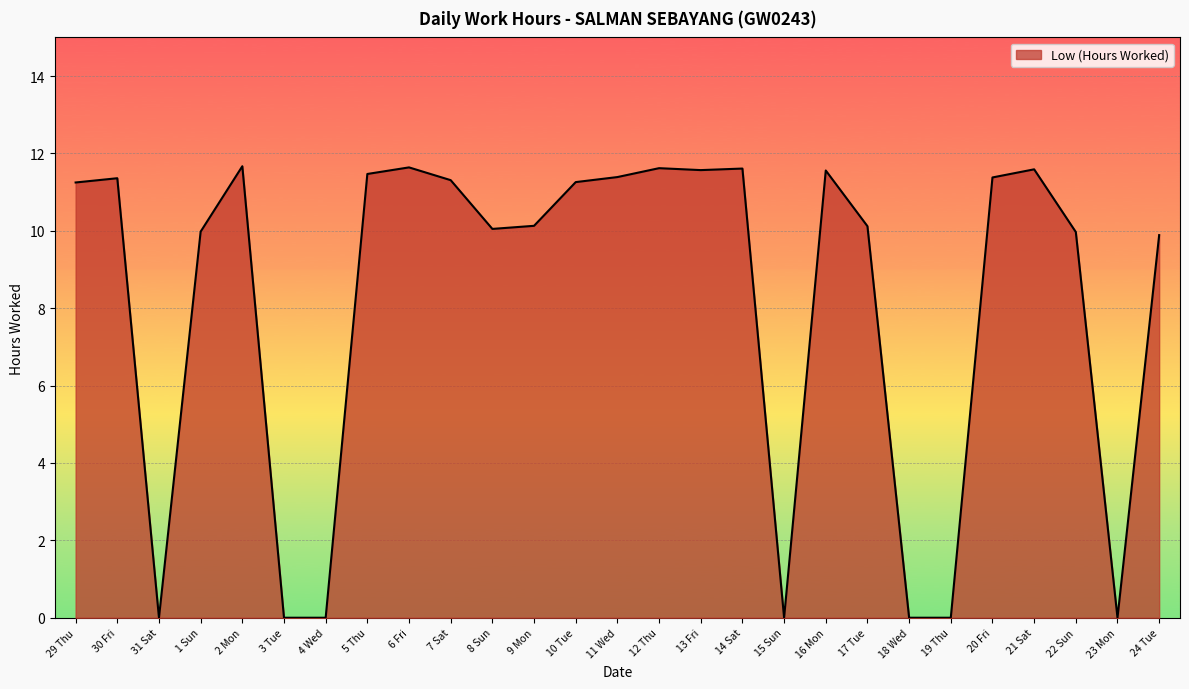

What position from the right is 19 Thu?

6